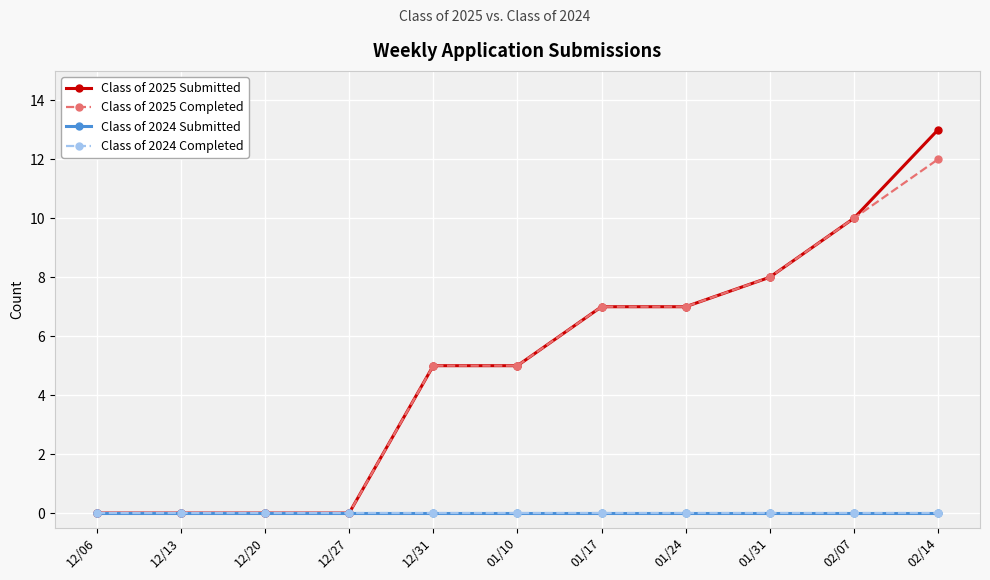

True or false: Class of 2025 Completed and Class of 2024 Completed cross at least once.

False